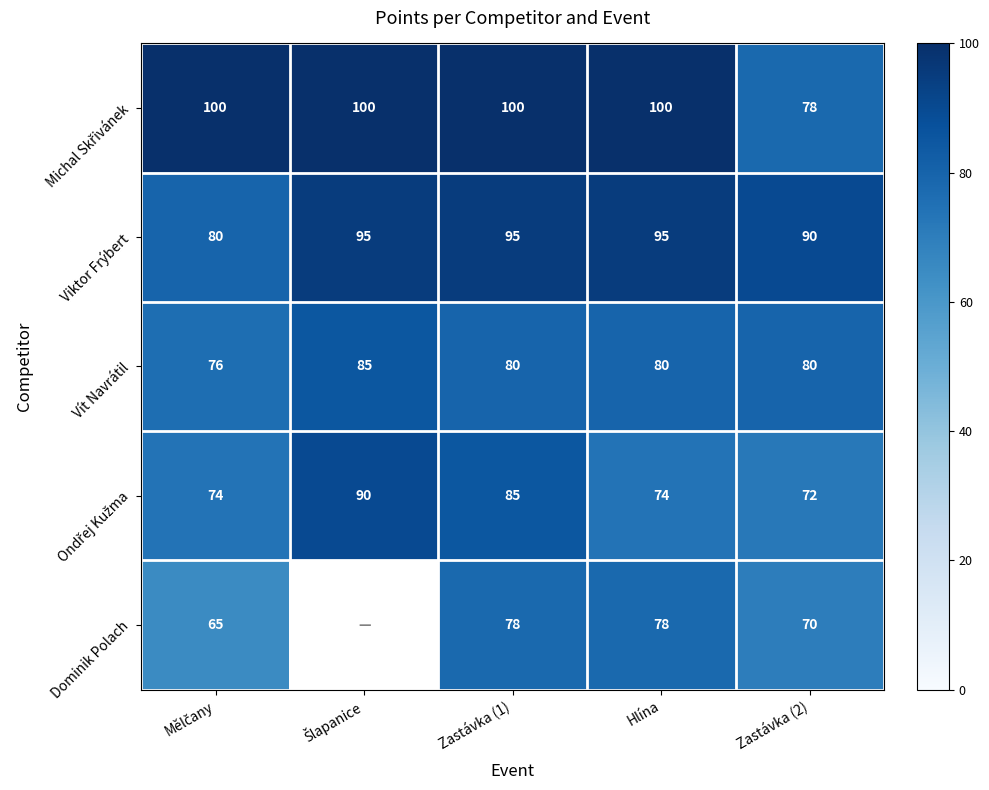

How many data points in Viktor Frýbert are less than 95?

2